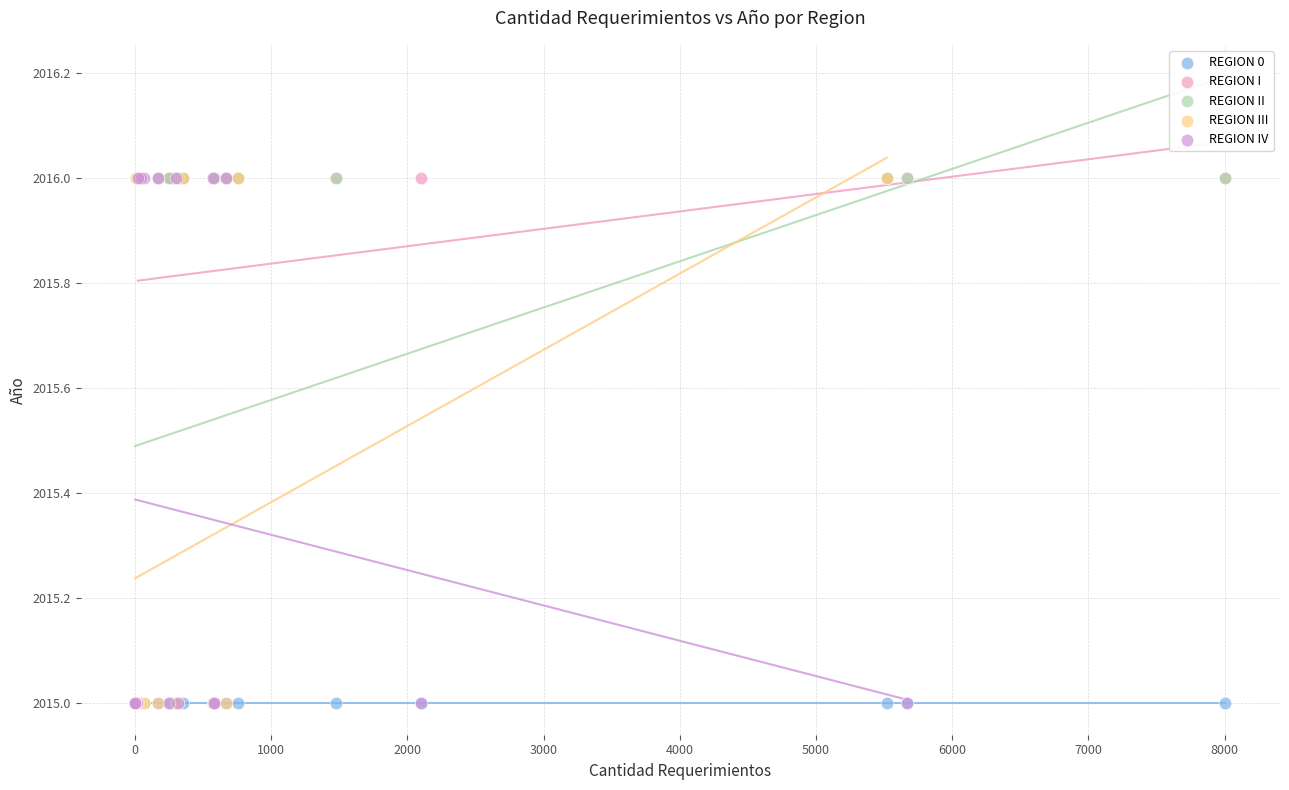

What are all the series names shown in the legend?

REGION 0, REGION I, REGION II, REGION III, REGION IV